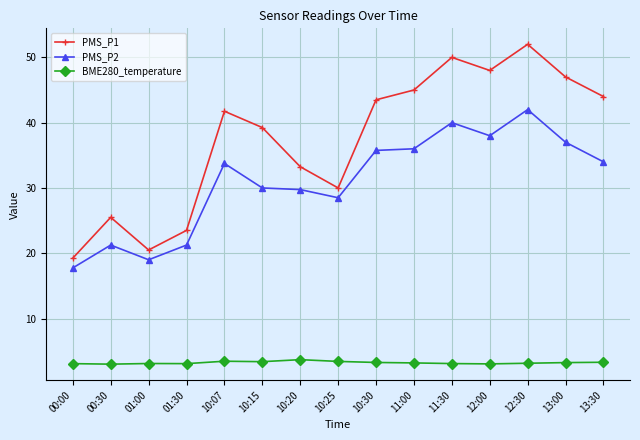

What is the sum of all PMS_P1 values?

562.5